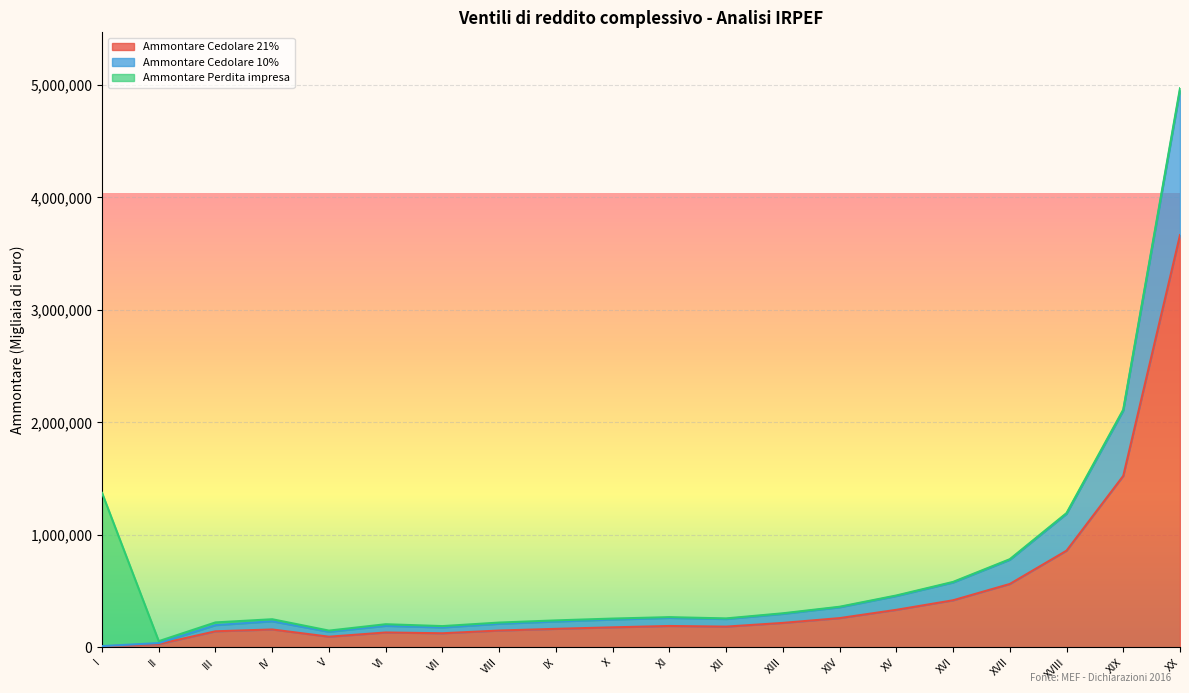

How many distinct data groups are displayed?

6